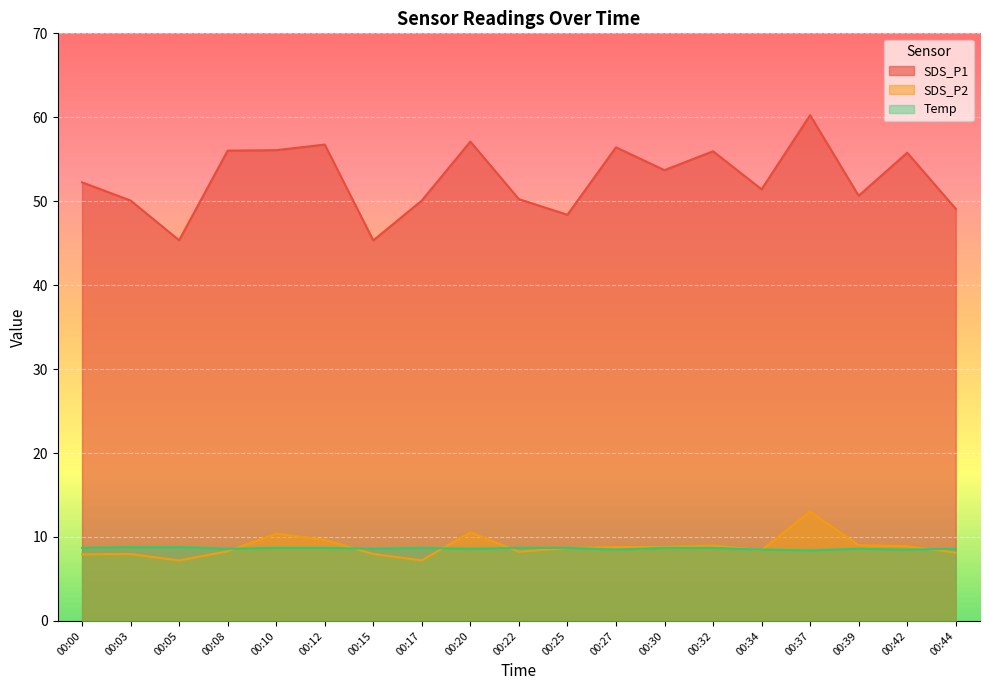

Does the chart display data point markers on the line(s)?

No